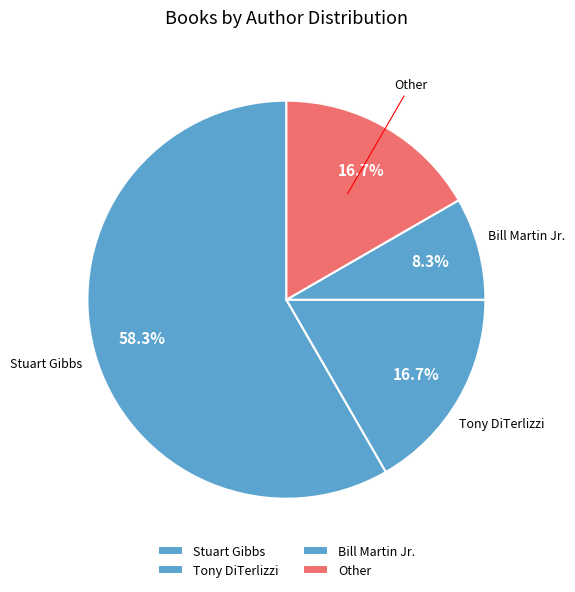

How many segments does this pie chart have?

4